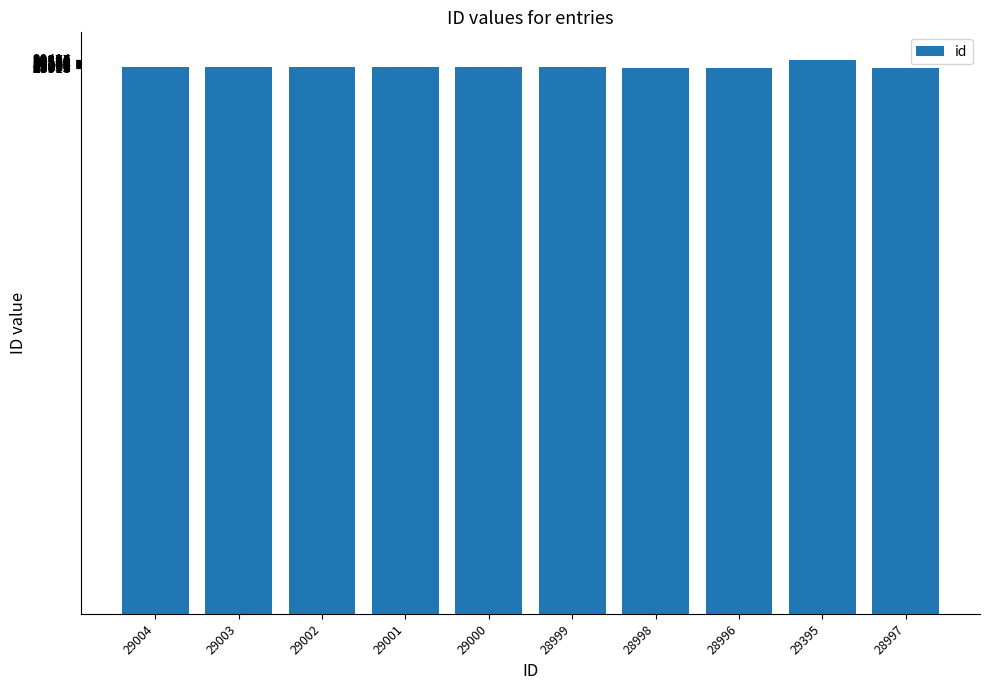

The chart shows a value of 29002 at 29002. True or false?

True